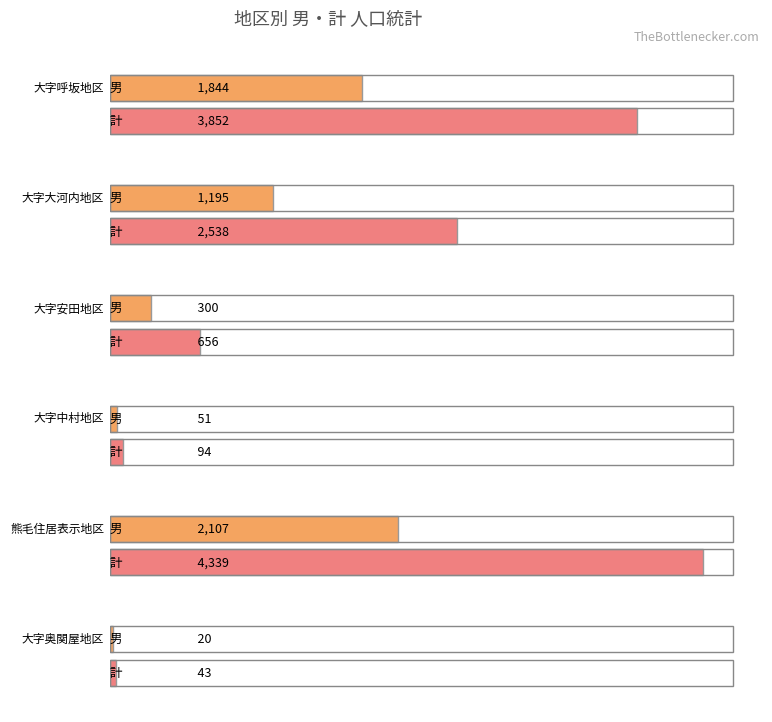

Which has a higher value, 大字大河内地区 or 熊毛住居表示地区?

熊毛住居表示地区